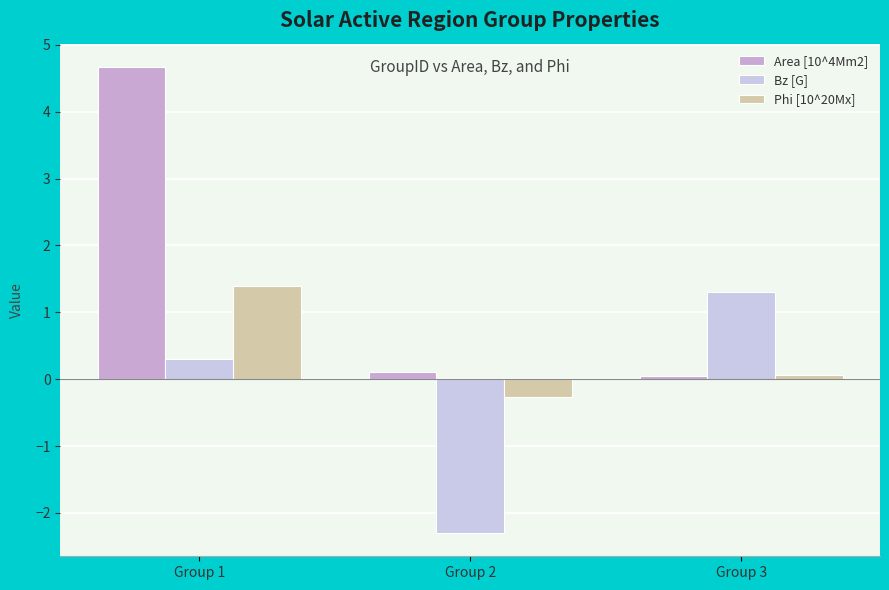

The value of Phi [10^20Mx] at Group 3 is 0.1. True or false?

True